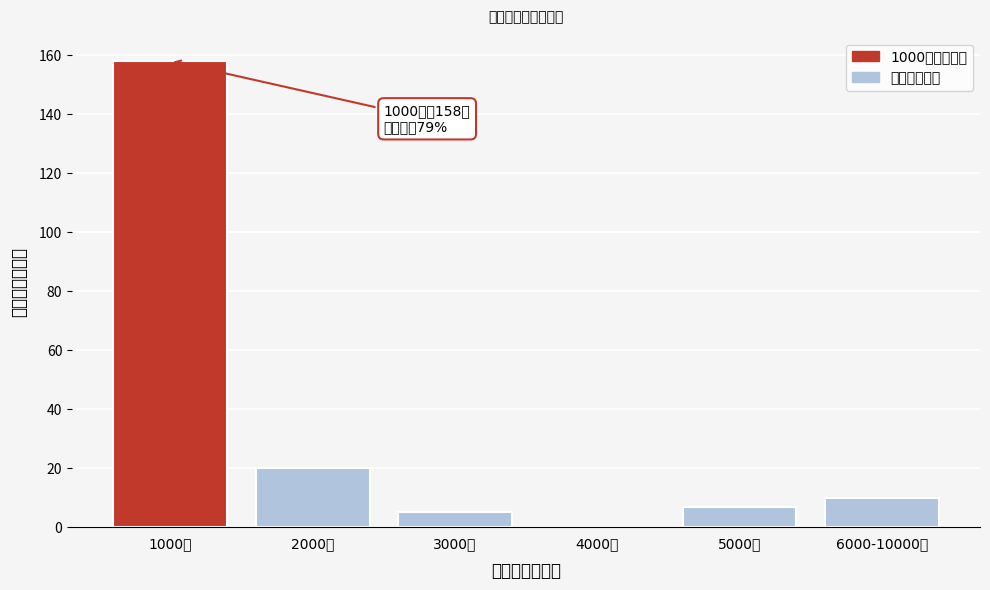

Reading left to right, transcribe all the data shown in this chart.

1000元=158	2000元=20	3000元=5	4000元=0	5000元=7	6000-10000元=10